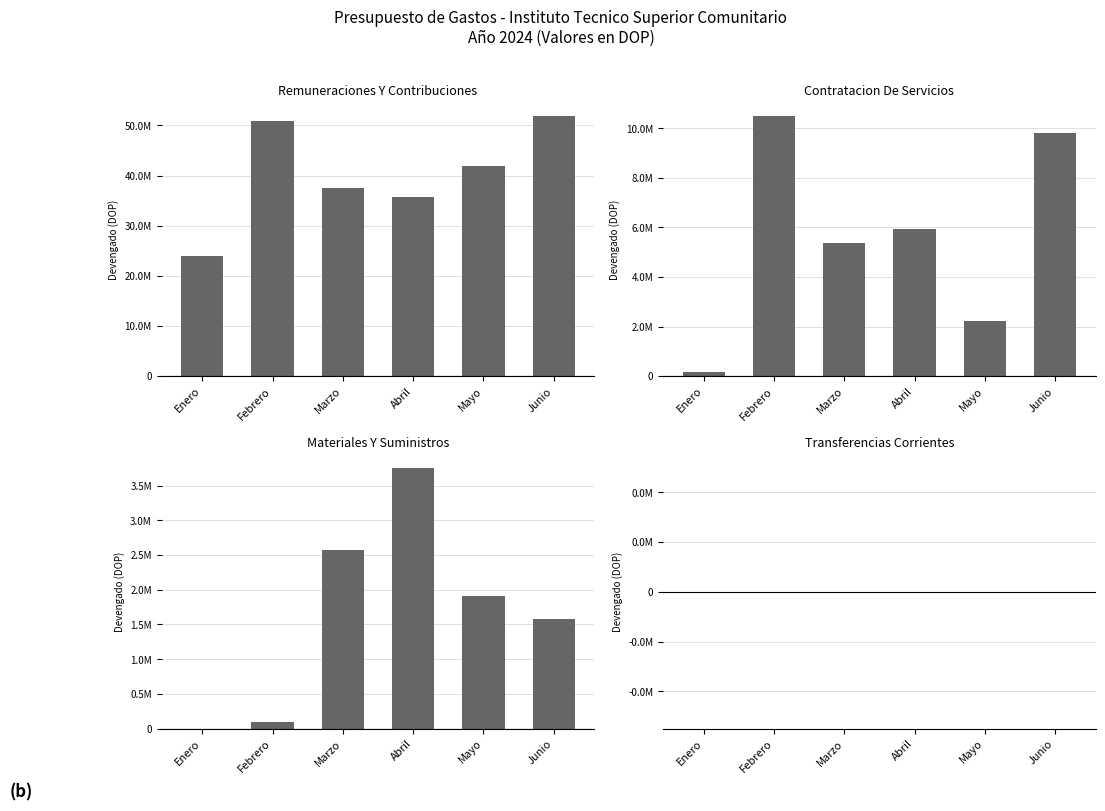

Reading left to right, extract all data points from this chart.

REMUNERACIONES Y CONTRIBUCIONES: Enero=23956551.9	Febrero=50909579.6	Marzo=37585891.4	Abril=35722231.5	Mayo=41805942.5	Junio=51963613.4
CONTRATACION DE SERVICIOS: Enero=185253.8	Febrero=10511539.9	Marzo=5382427.8	Abril=5931740.3	Mayo=2243284.0	Junio=9795564.9
MATERIALES Y SUMINISTROS: Enero=0.0	Febrero=91544.4	Marzo=2568734.9	Abril=3751717.9	Mayo=1902805.1	Junio=1578894.0
TRANSFERENCIAS CORRIENTES: Enero=0.0	Febrero=0.0	Marzo=0.0	Abril=0.0	Mayo=0.0	Junio=0.0